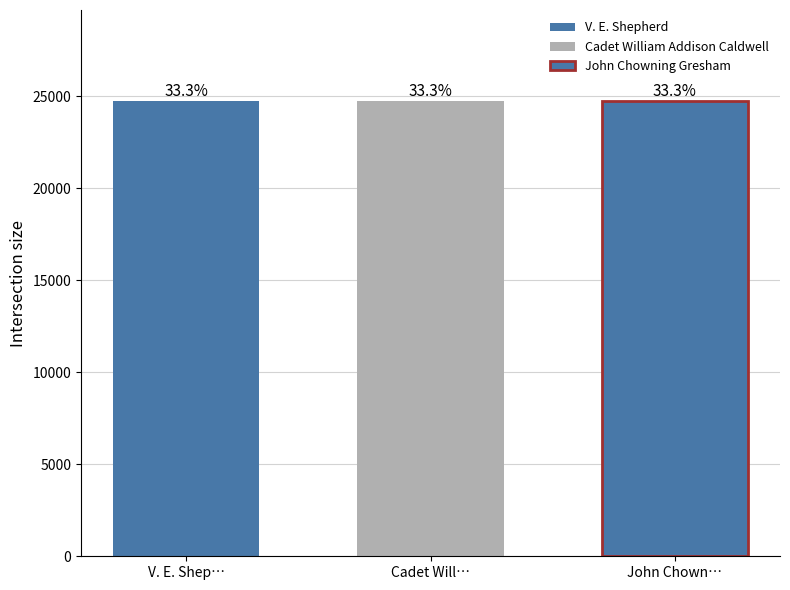

How many groups of bars are there?

1